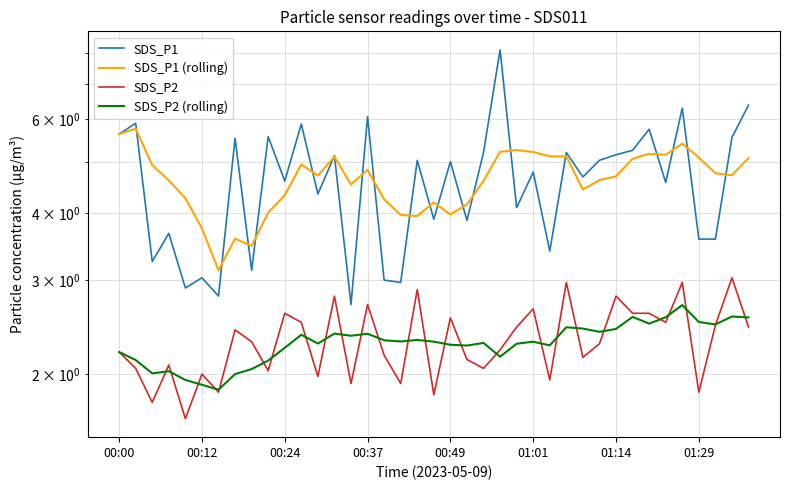

What is the total value across all series at 00:00?

15.7